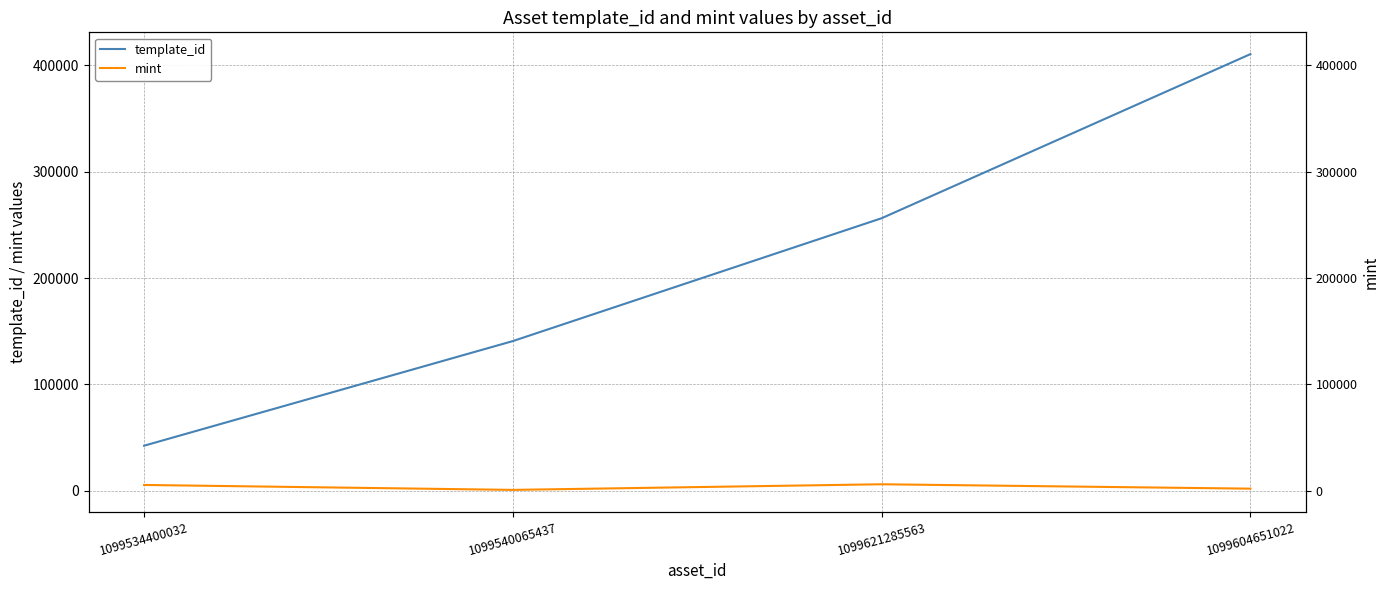

True or false: template_id has more than 0 points higher than both neighbors.

False